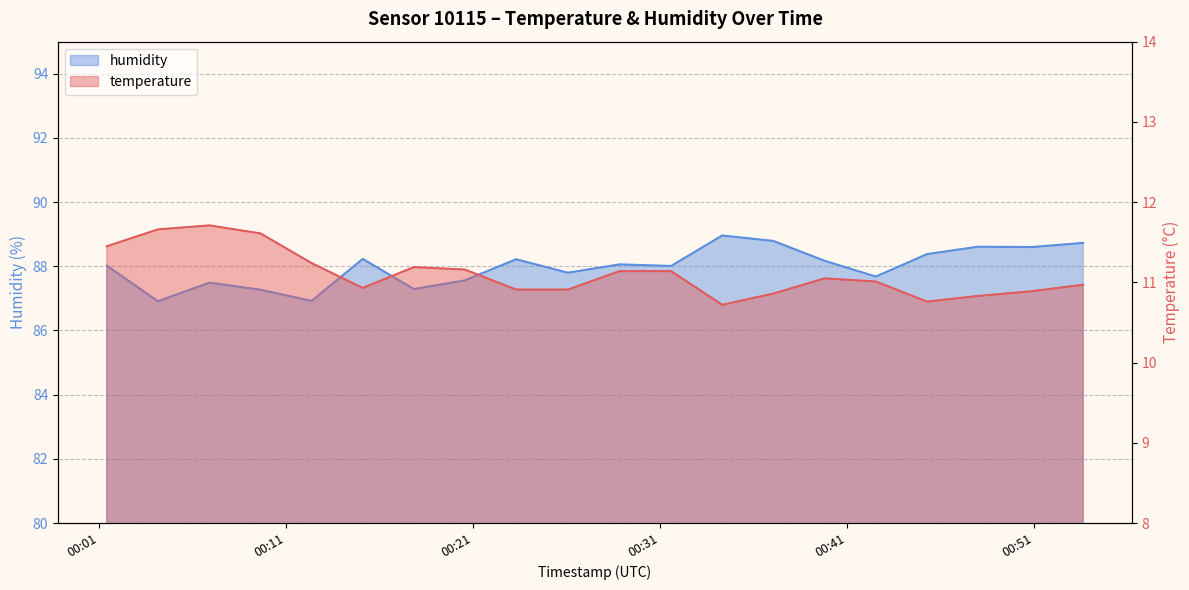

What is the label of the 19th point from the right?

2022-11-24T00:04:10